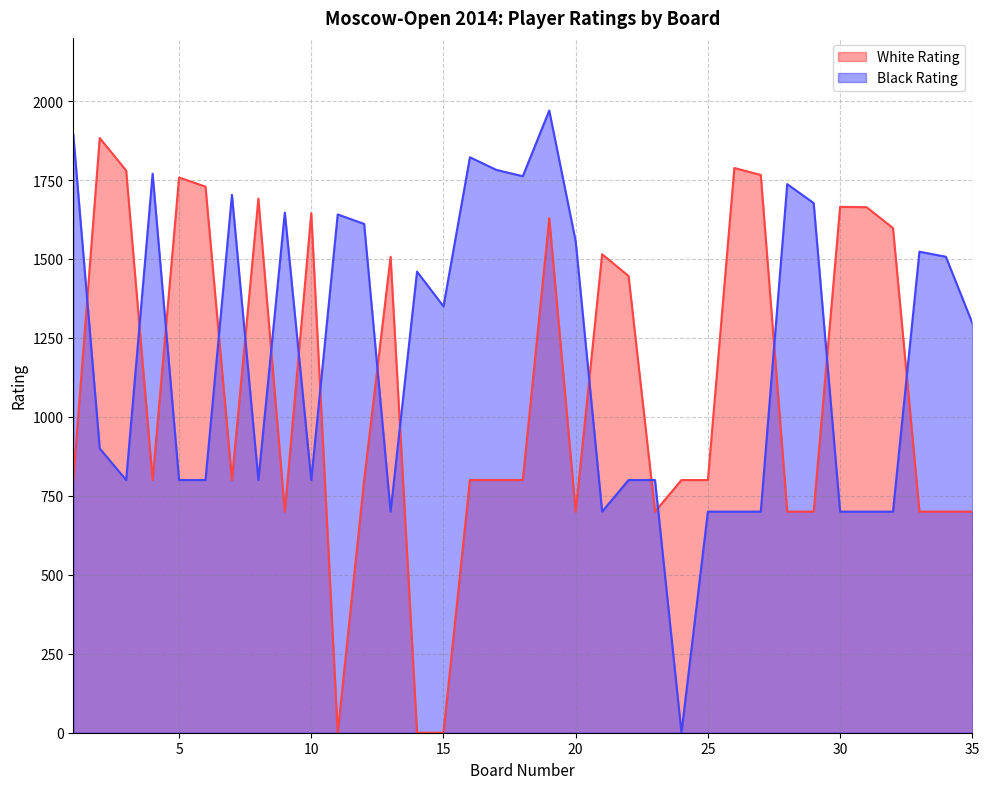

Does the chart display data point markers on the line(s)?

No